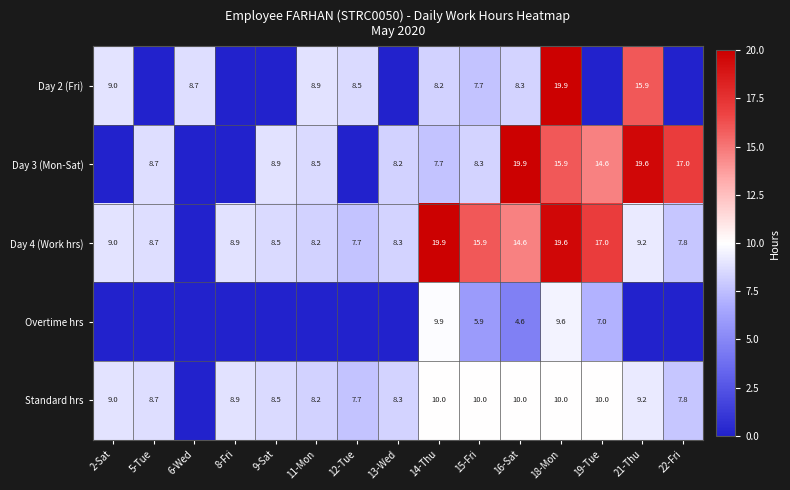

What is the sum of the Standard hrs values at 11-Mon and 22-Fri?

16.0